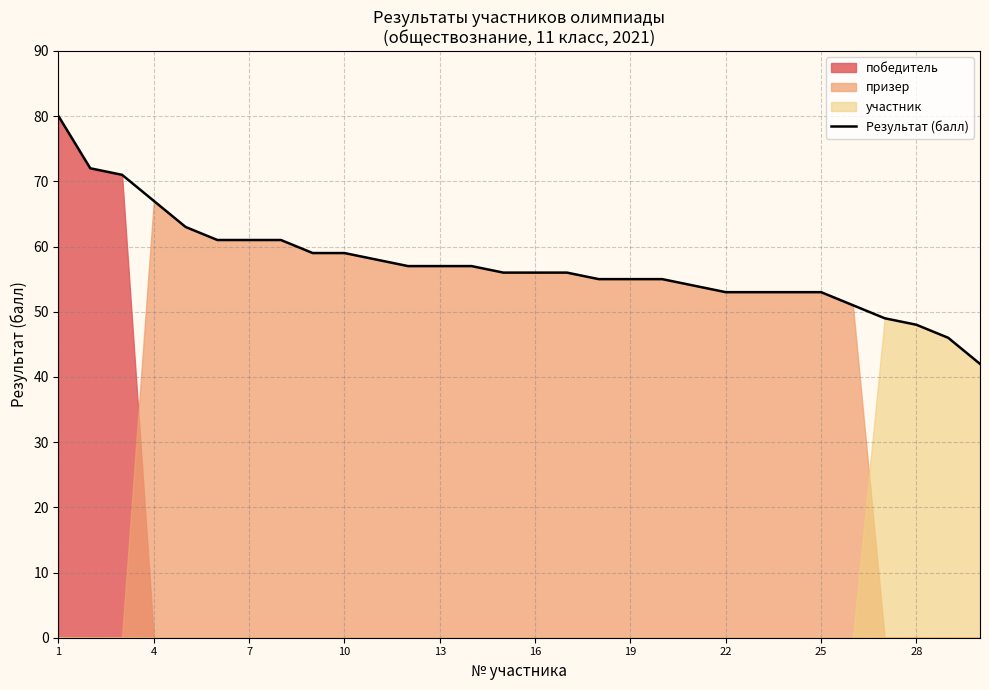

Is it true that Результат (балл) equals 25 at 19?

False